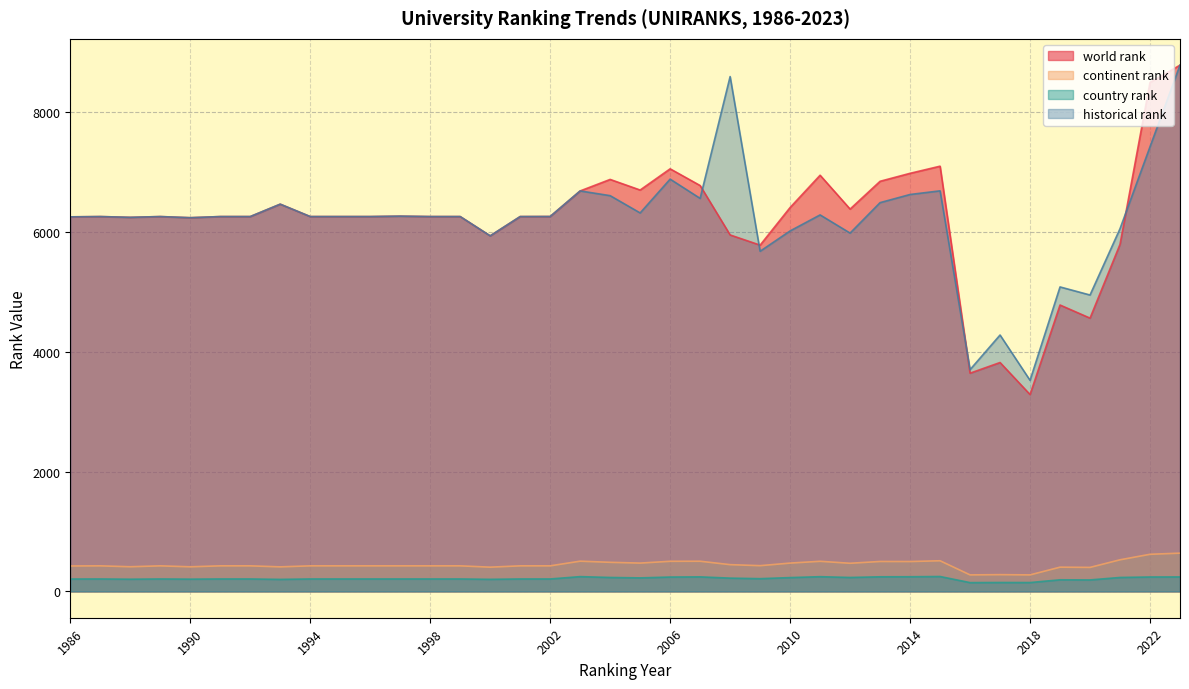

Which series has the largest total across all categories?

world rank